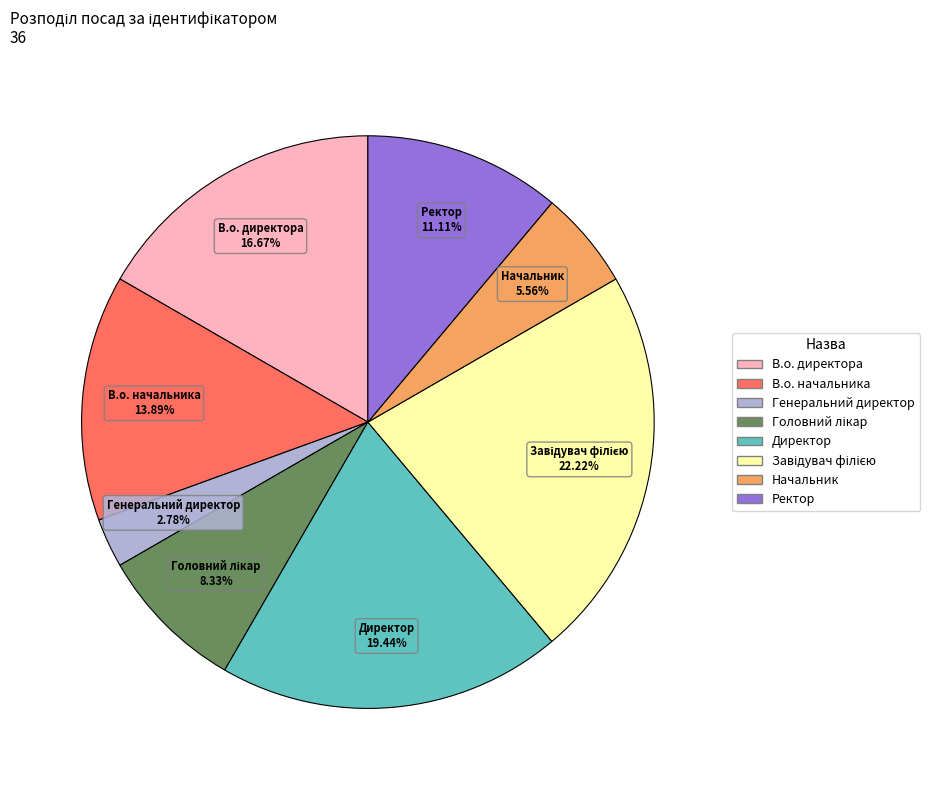

How many slices are in this pie chart?

8